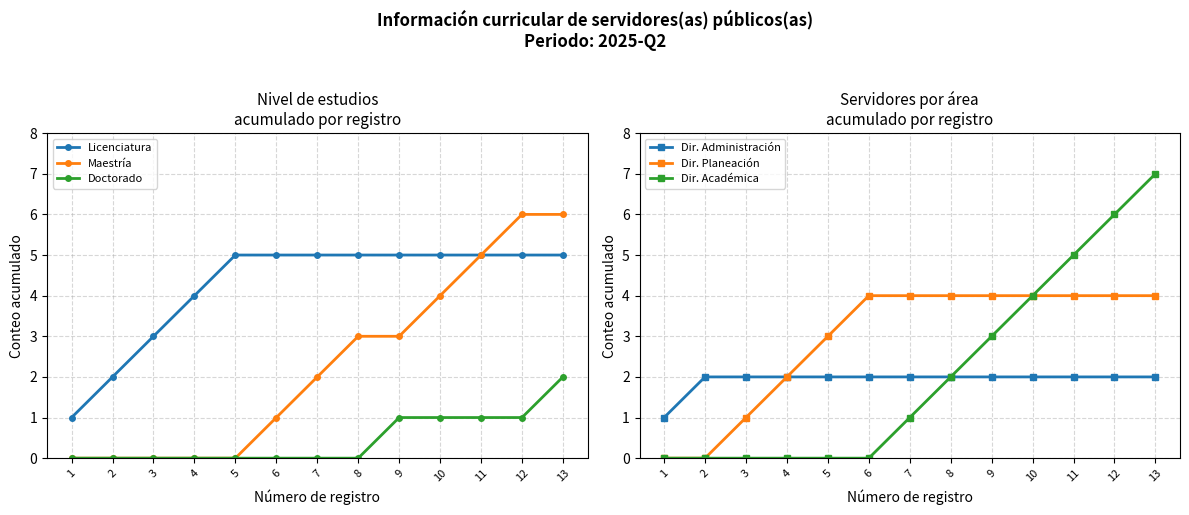

Which series has the largest total across all categories?

Licenciatura